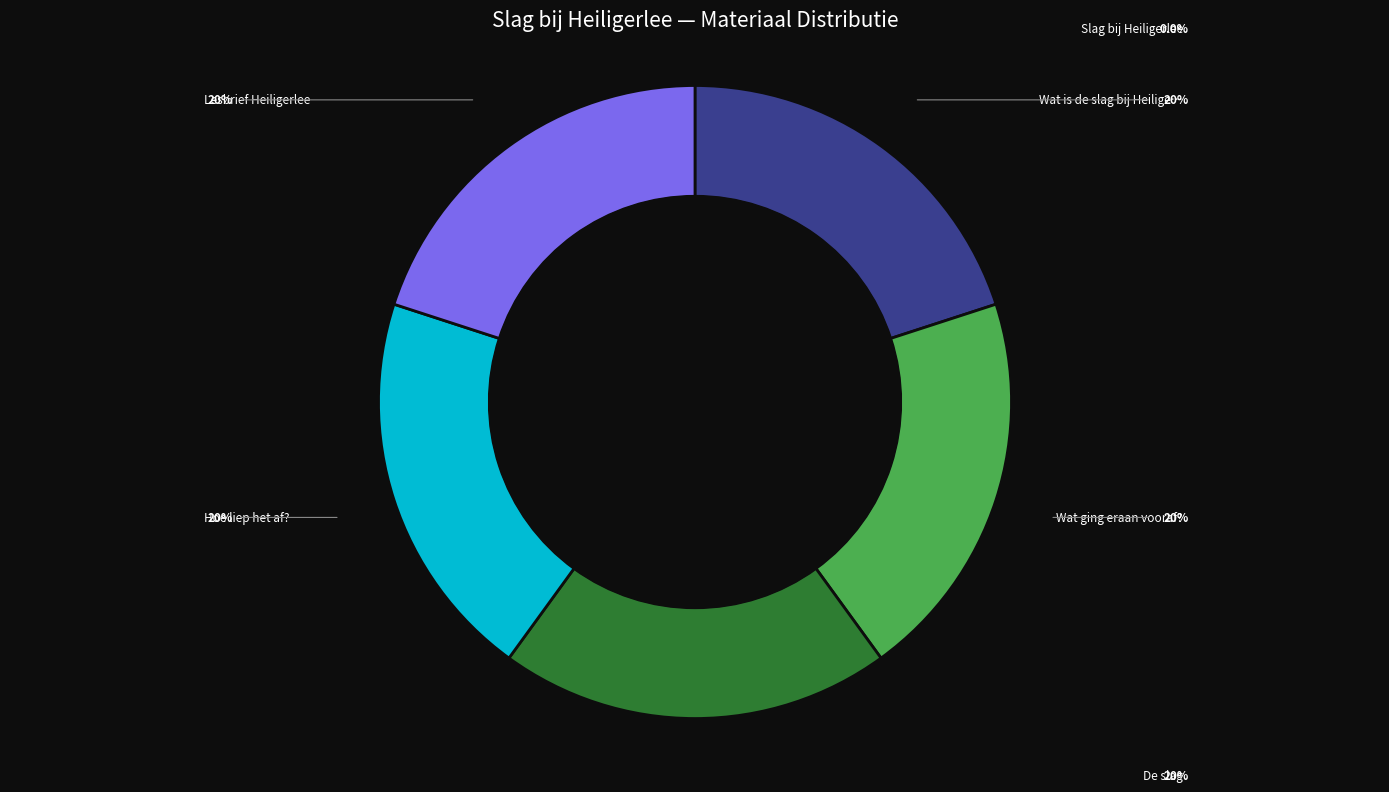

Is there any slice that represents more than half of the pie?

No